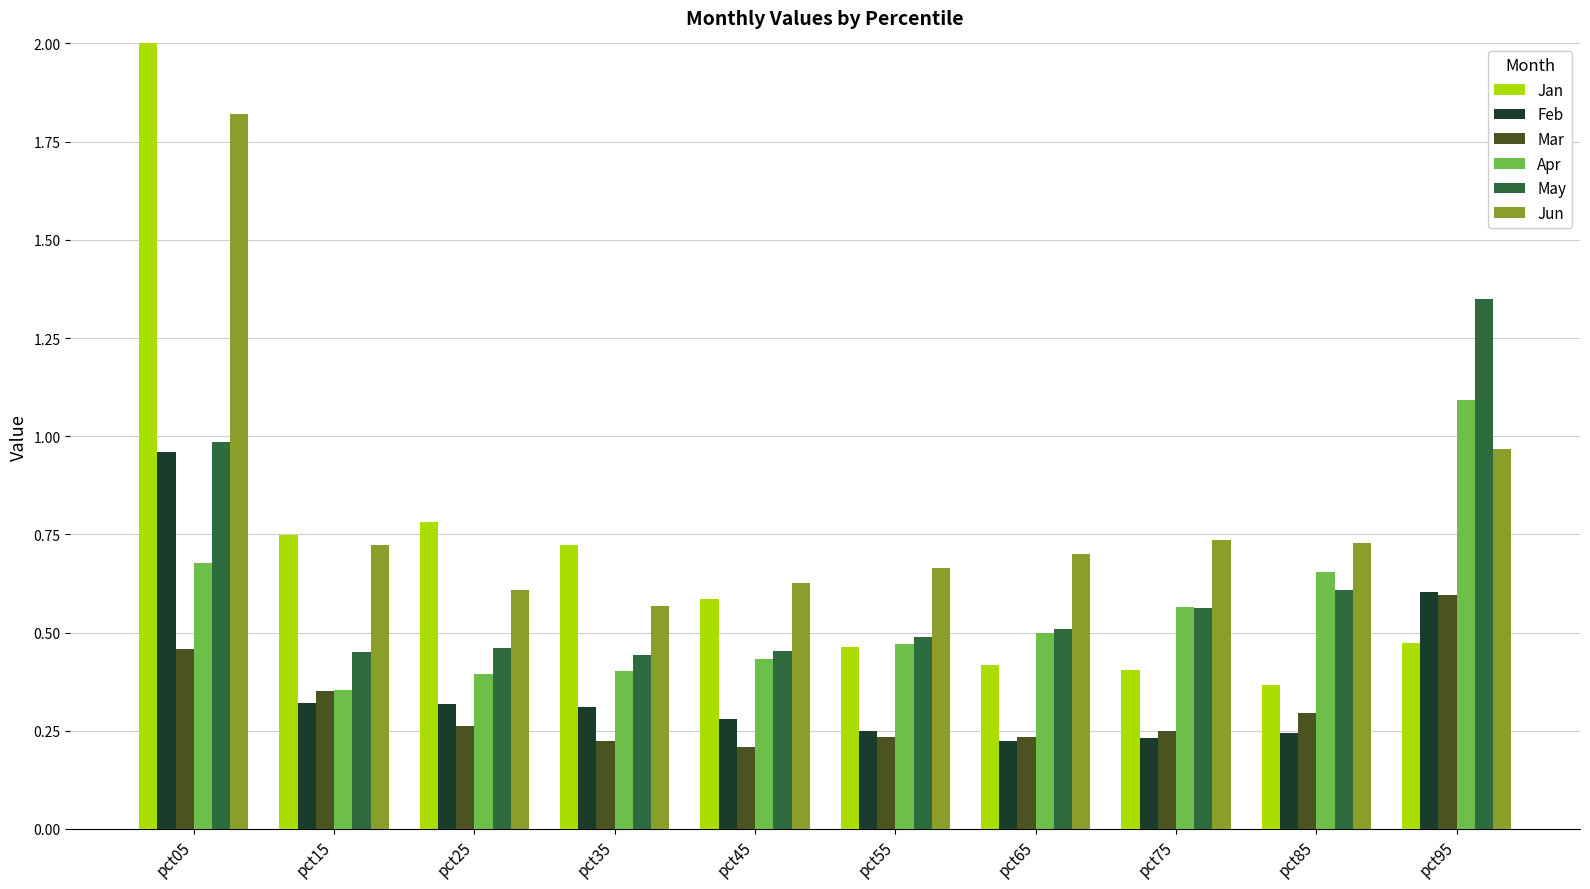

What value does the Apr series have at pct25?

0.4